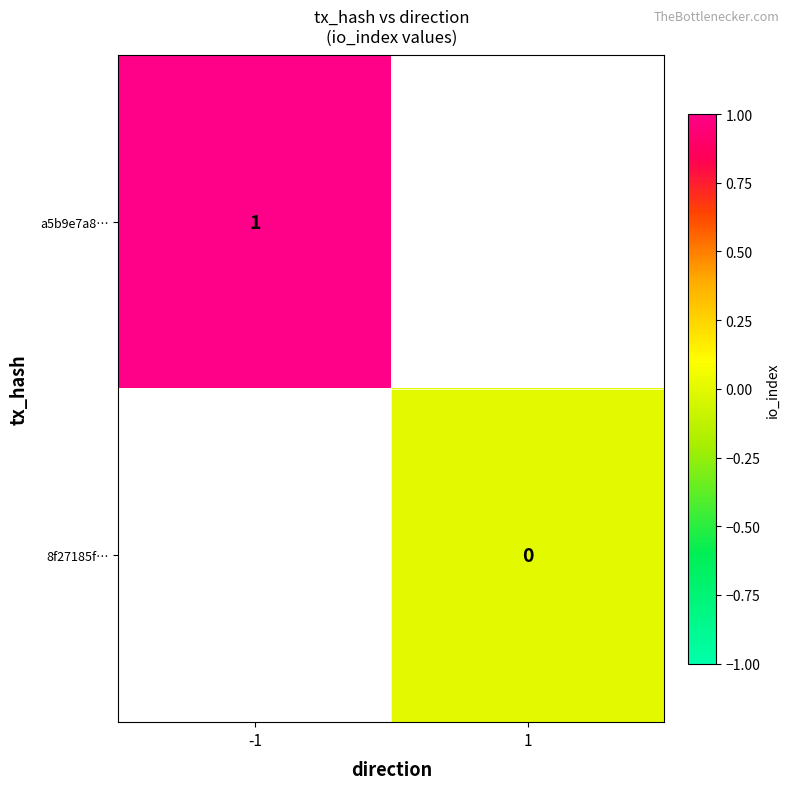

At how many categories does at least one series exceed 0?

1